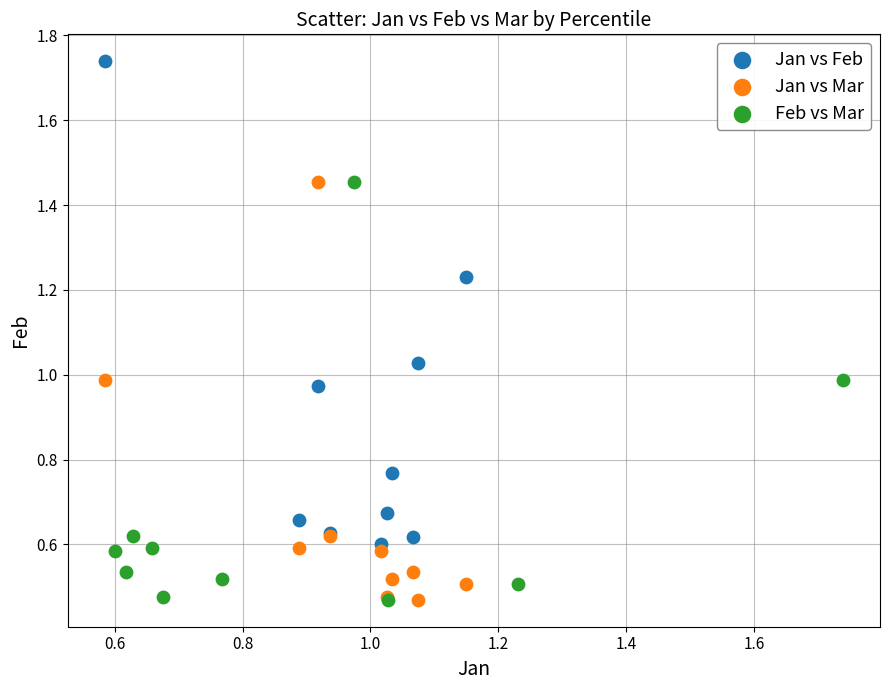

Which series contains the highest Y value?

Jan vs Feb